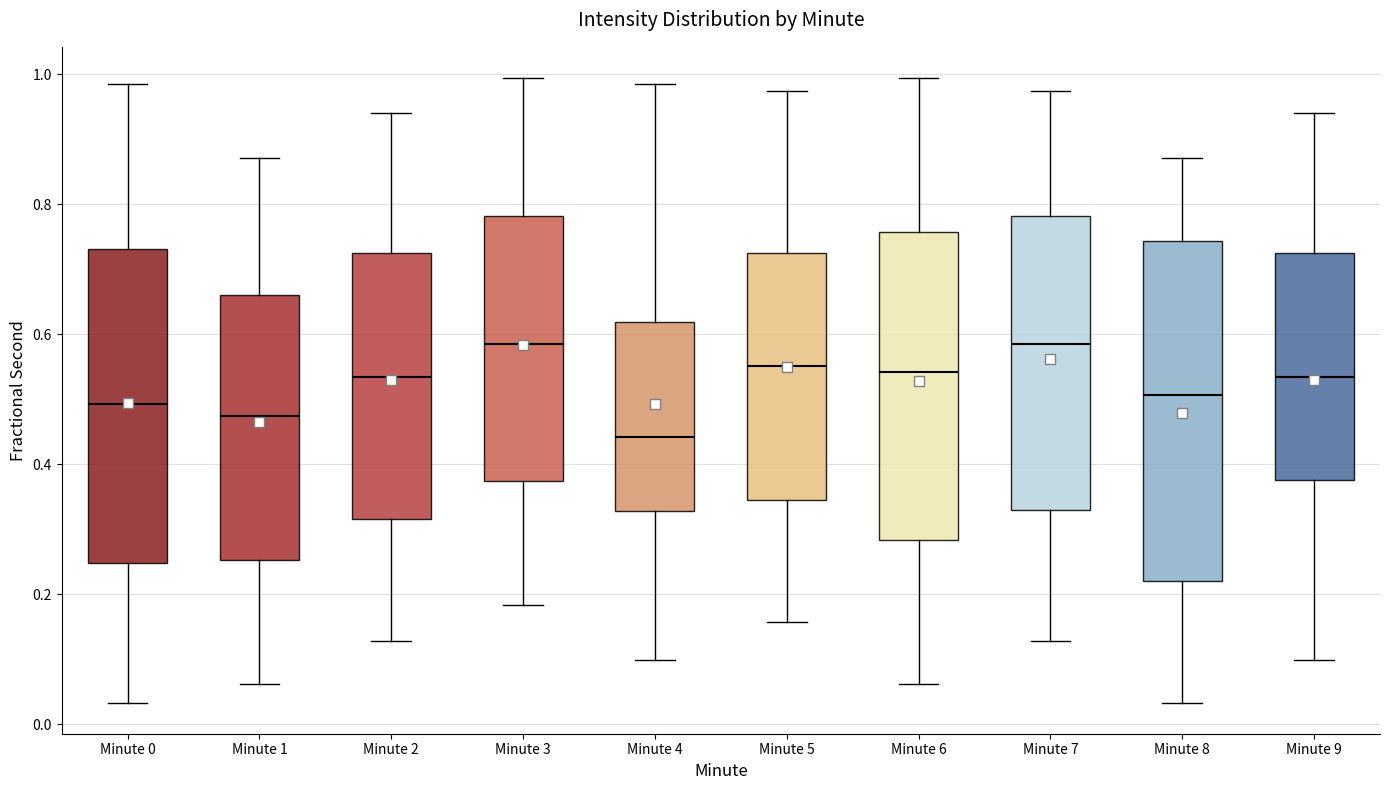

Which box's median line is the lowest?

Minute 4